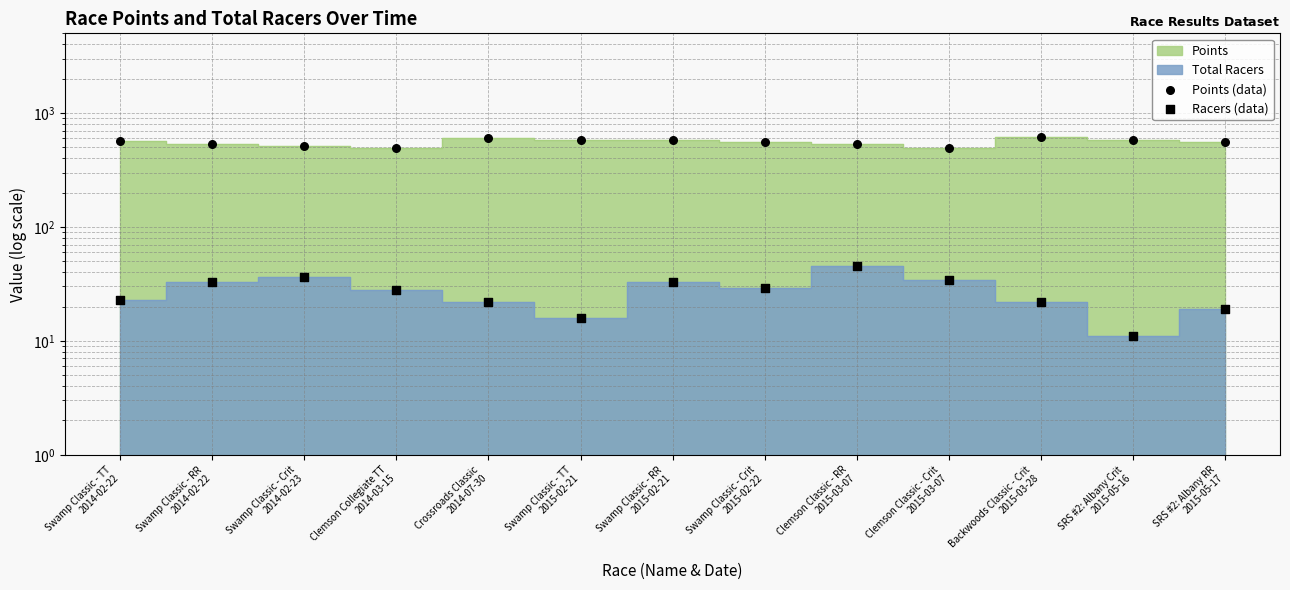

At how many categories does at least one series exceed 563?

6